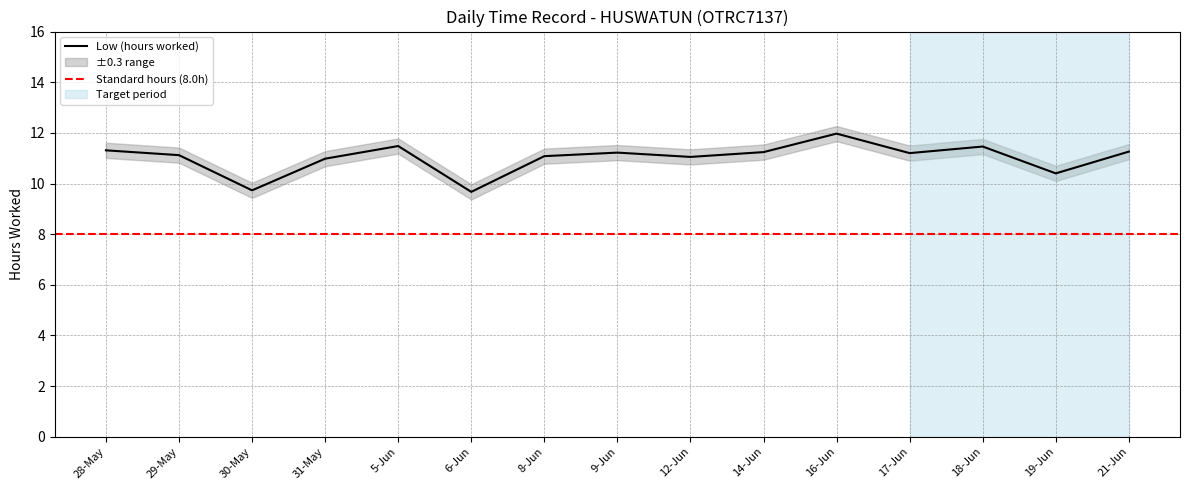

The value at 17-Jun is 5.7. True or false?

False